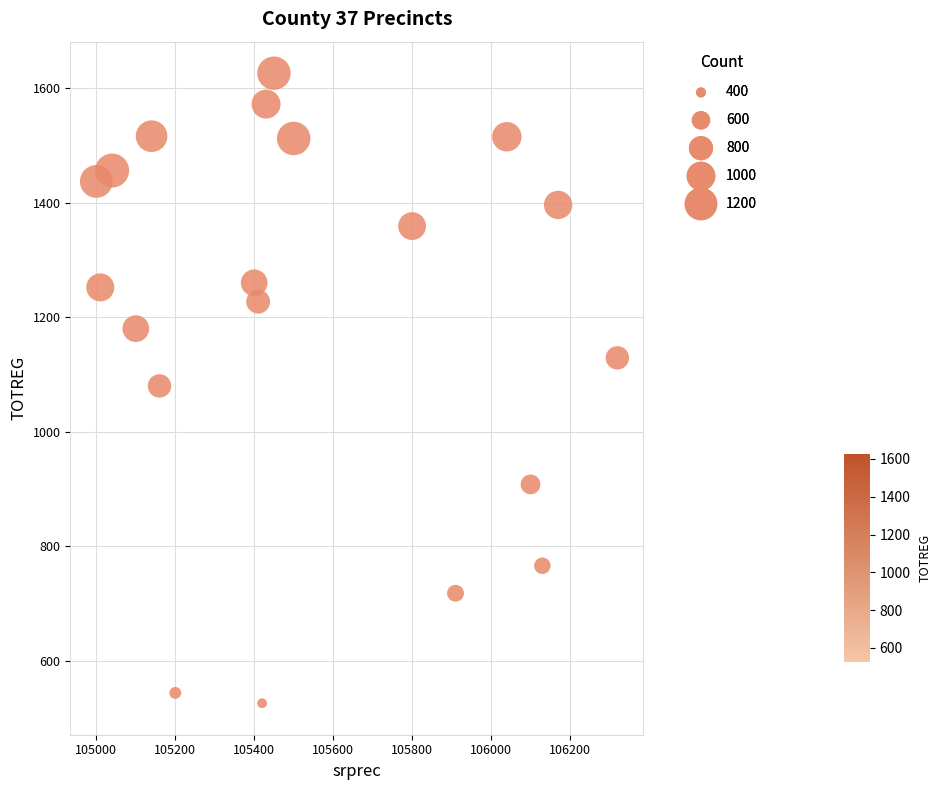

What is the range of Y values (max minus min)?

1100